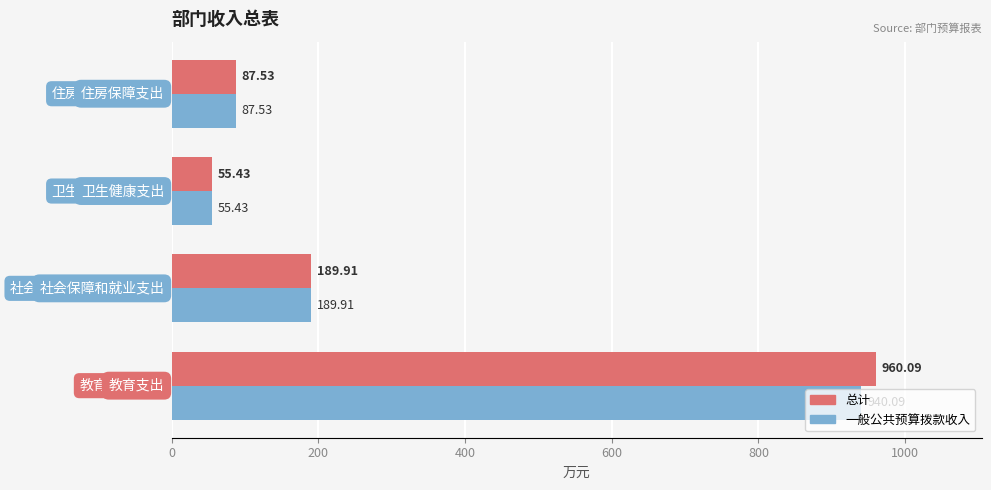

List the series in order of their peak value, highest first.

总计, 一般公共预算拨款收入